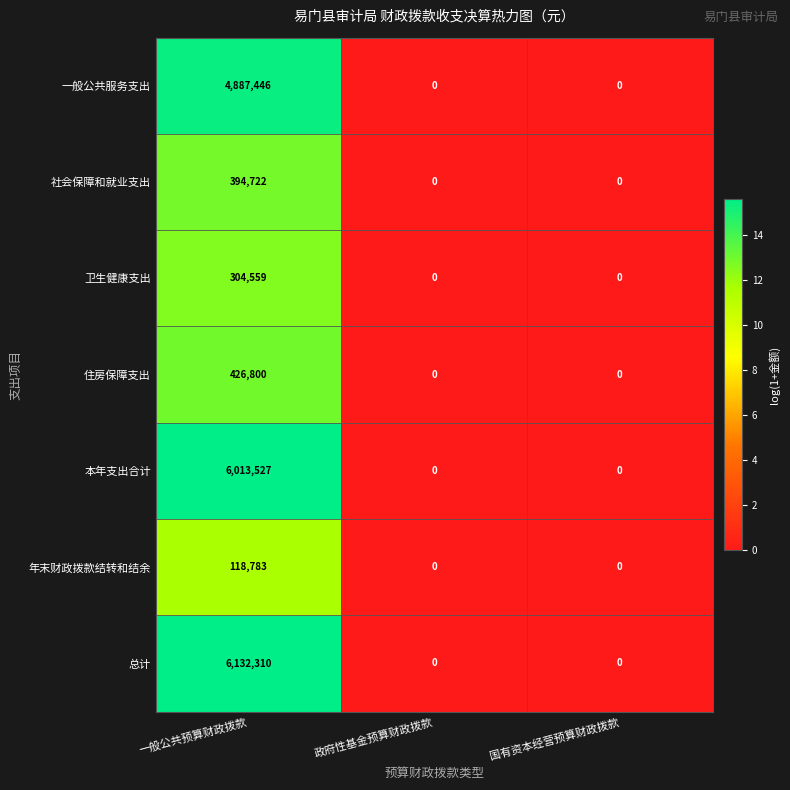

Which series has the largest total across all categories?

总计